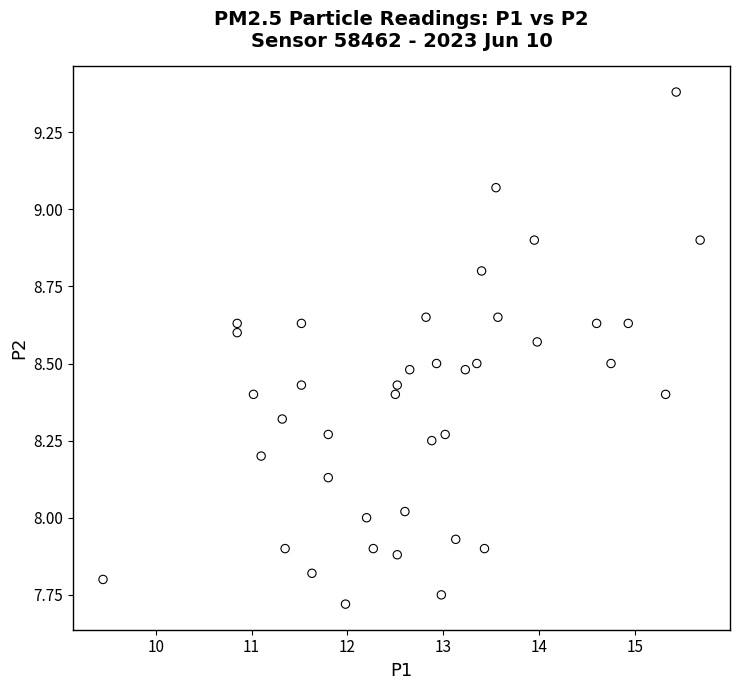

What is the range of X values (max minus min)?

6.2